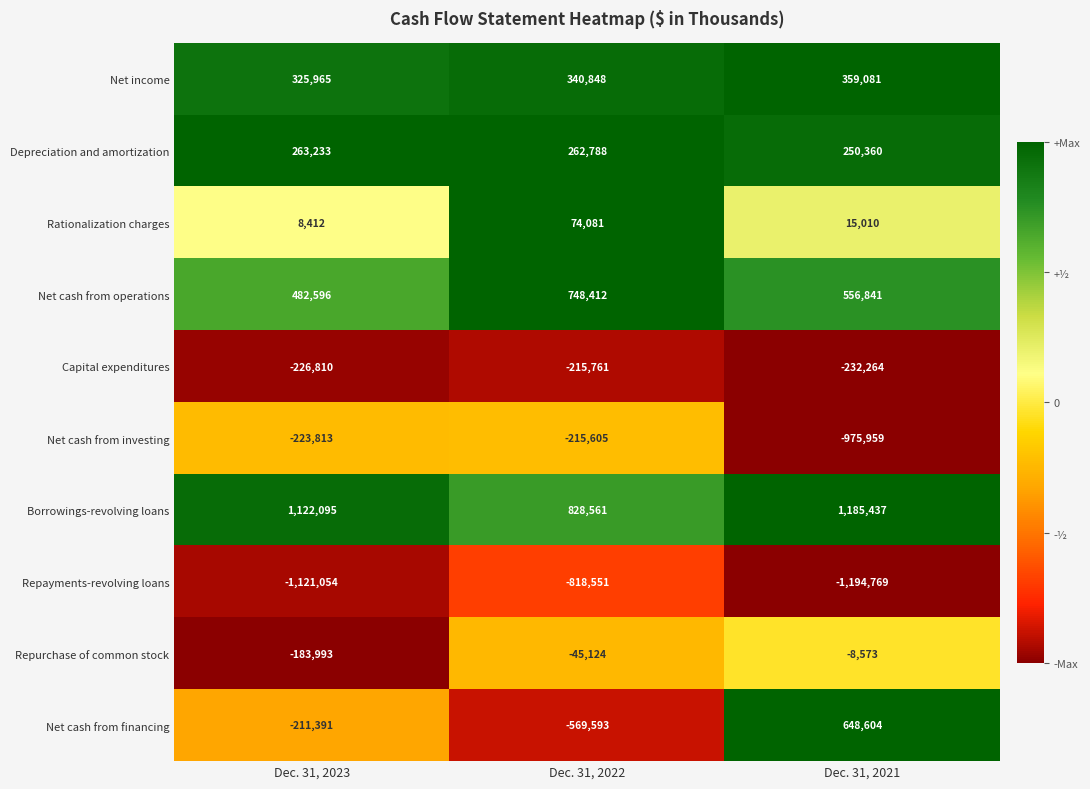

The value of Net cash from operations at Dec. 31, 2022 is 1006751. True or false?

False